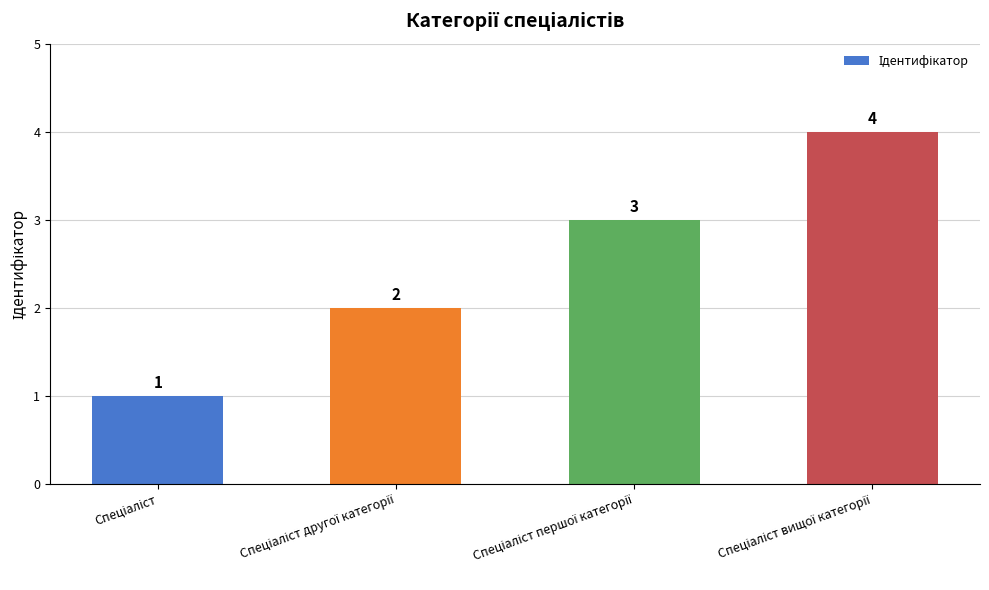

Count the values in the range 2 to 4.

3